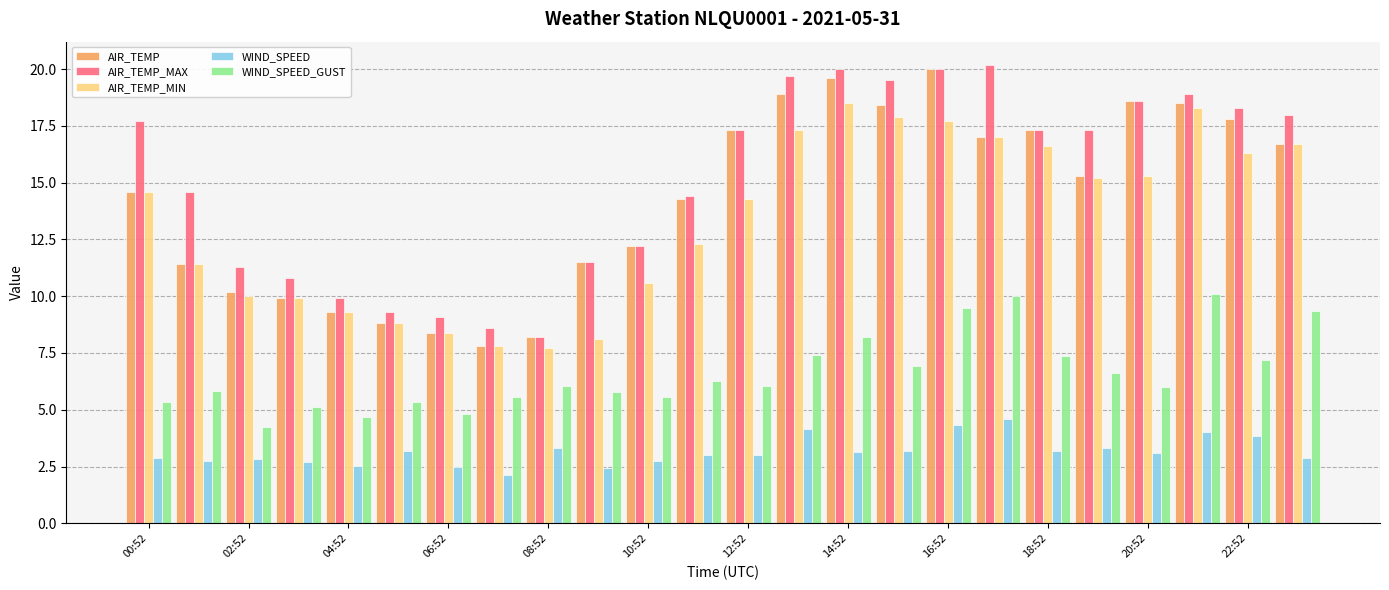

What are all the series names shown in the legend?

AIR_TEMP, AIR_TEMP_MAX, AIR_TEMP_MIN, WIND_SPEED, WIND_SPEED_GUST